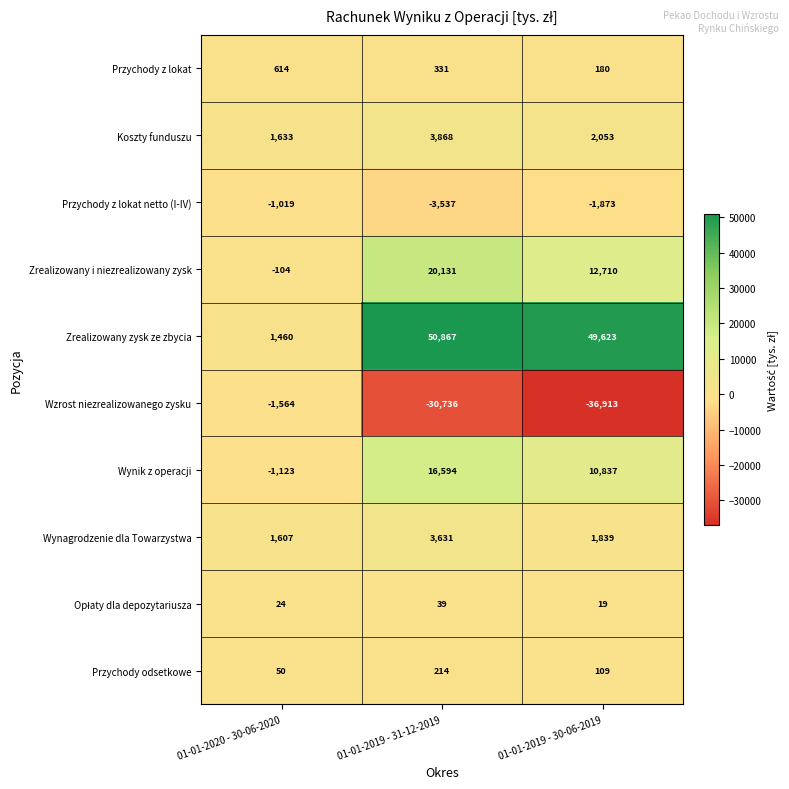

Which label corresponds to the largest value in the chart?

01-01-2019 - 31-12-2019